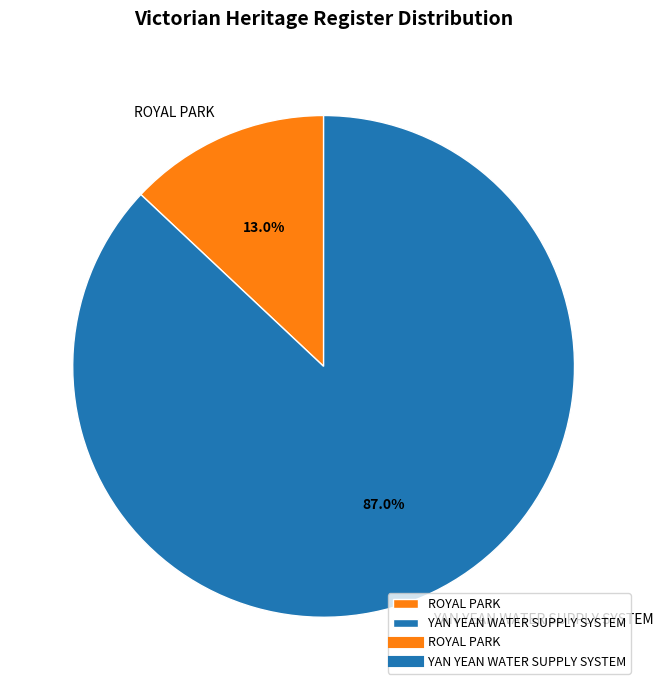

How many segments does this pie chart have?

2